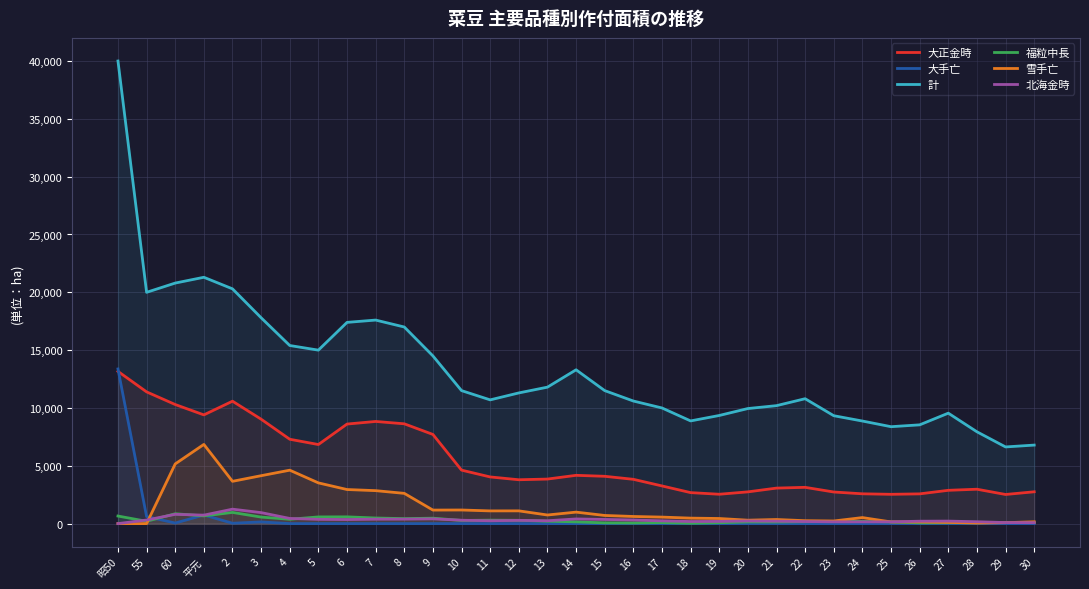

True or false: 大手亡 has more than 2 interior local peaks.

True